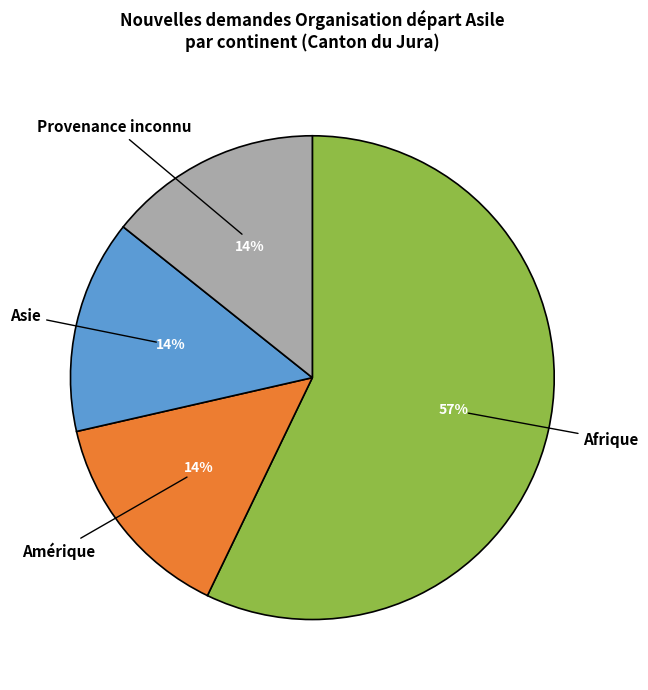

How many slices are in this pie chart?

4